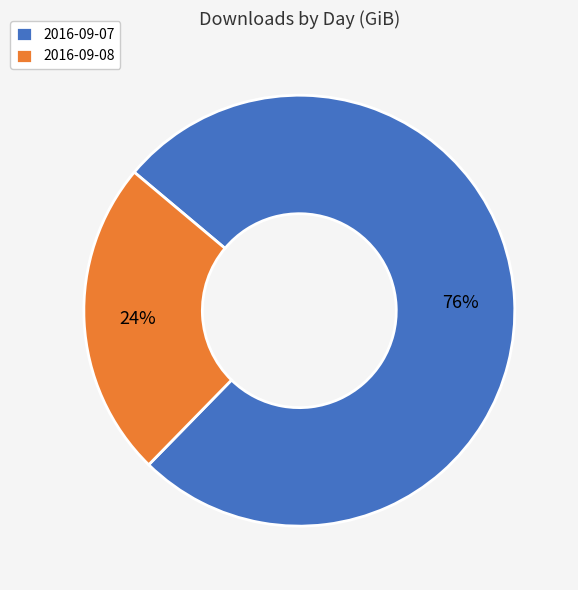

Combined, do 2016-09-07 and 2016-09-08 account for over 50%?

Yes